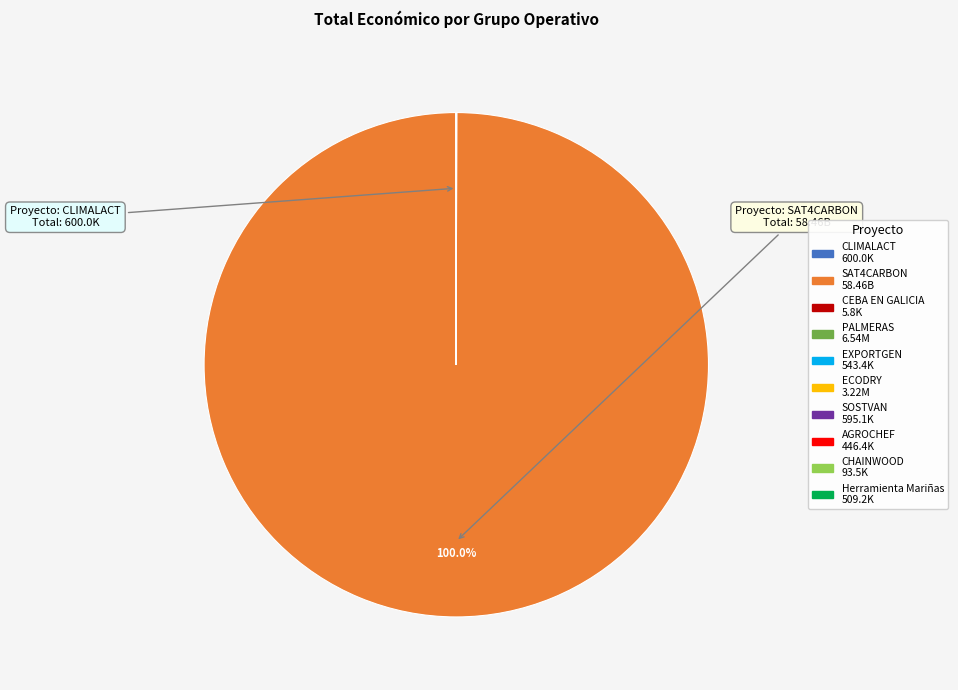

Which slice is the largest?

SAT4CARBON